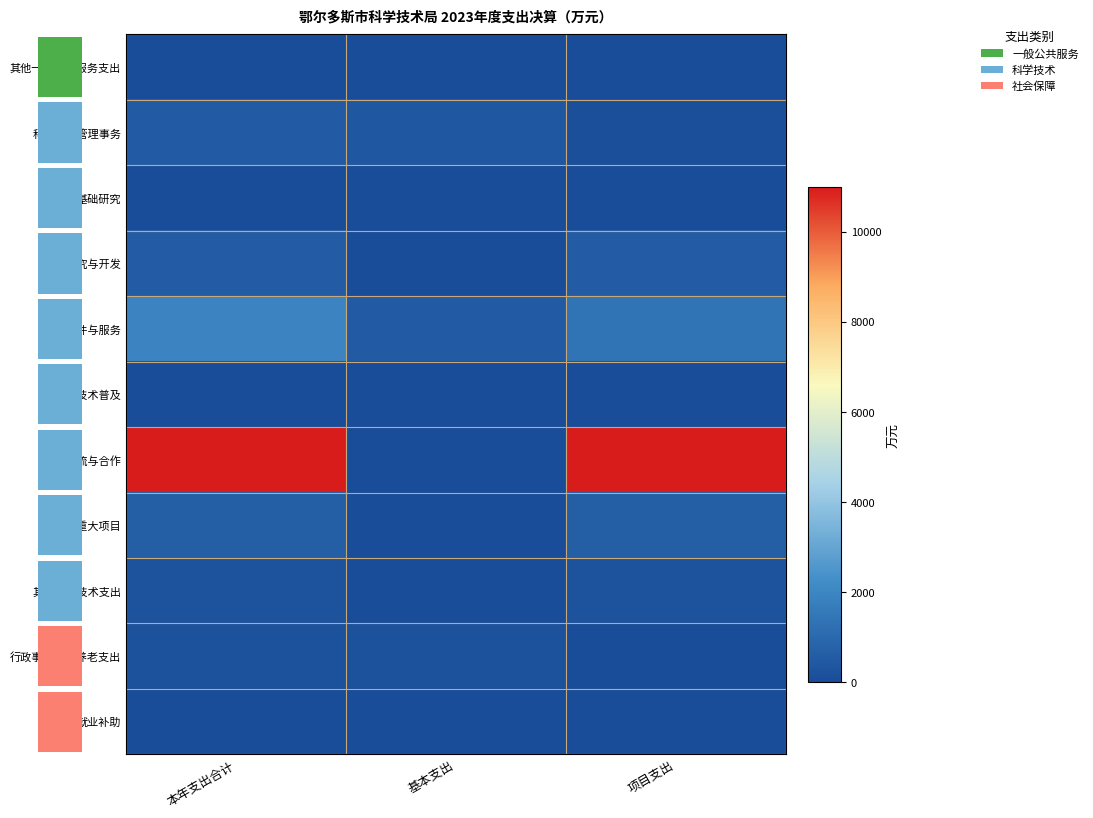

At 项目支出, list the series in order from smallest to largest.

其他一般公共服务支出, 行政事业单位养老支出, 基础研究, 科学技术普及, 就业补助, 科学技术管理事务, 其他科学技术支出, 技术研究与开发, 科技重大项目, 科技条件与服务, 科技交流与合作